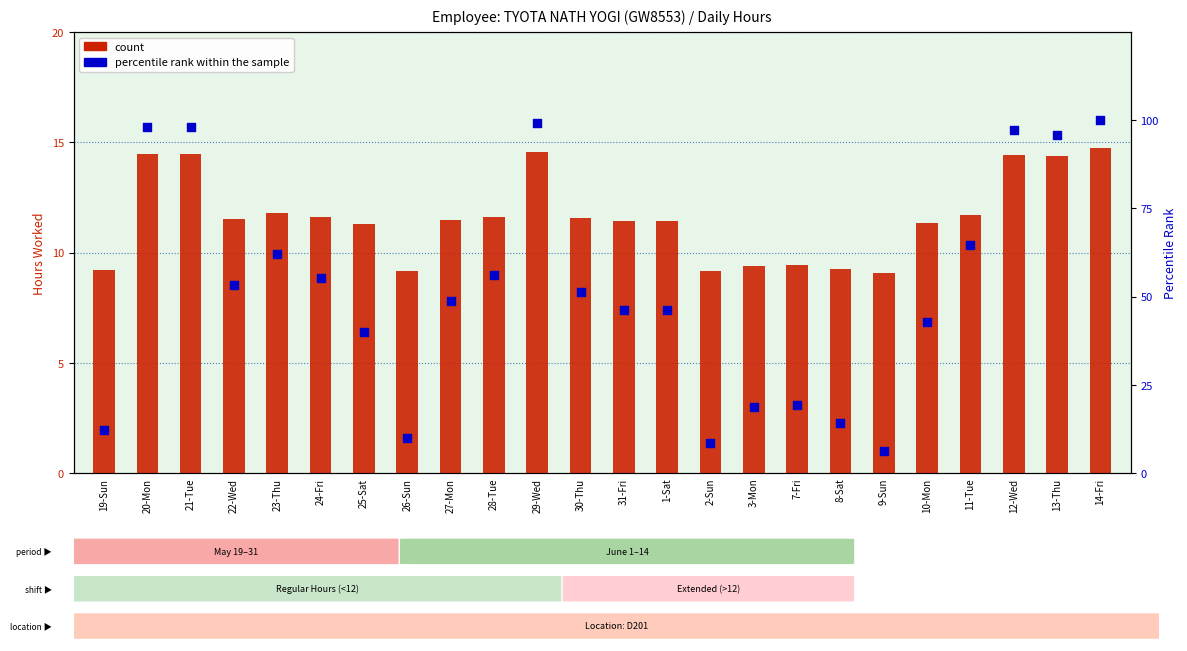

What is the total value across all series at 27-Mon?

60.2